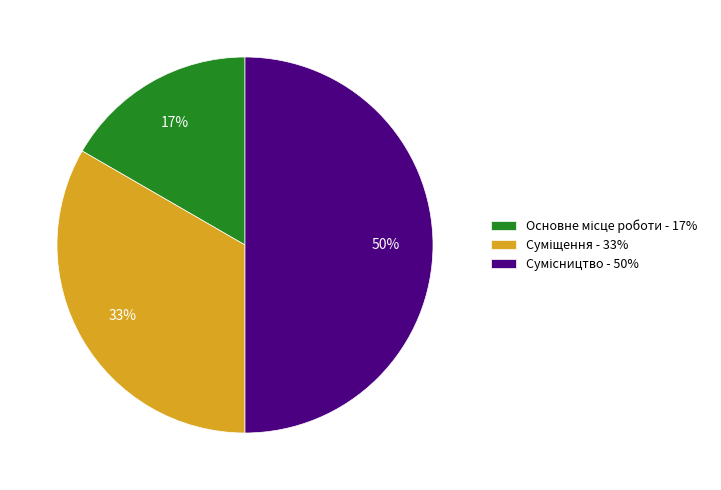

To the nearest percent, what is the difference between the largest and smallest slice percentages?

33%